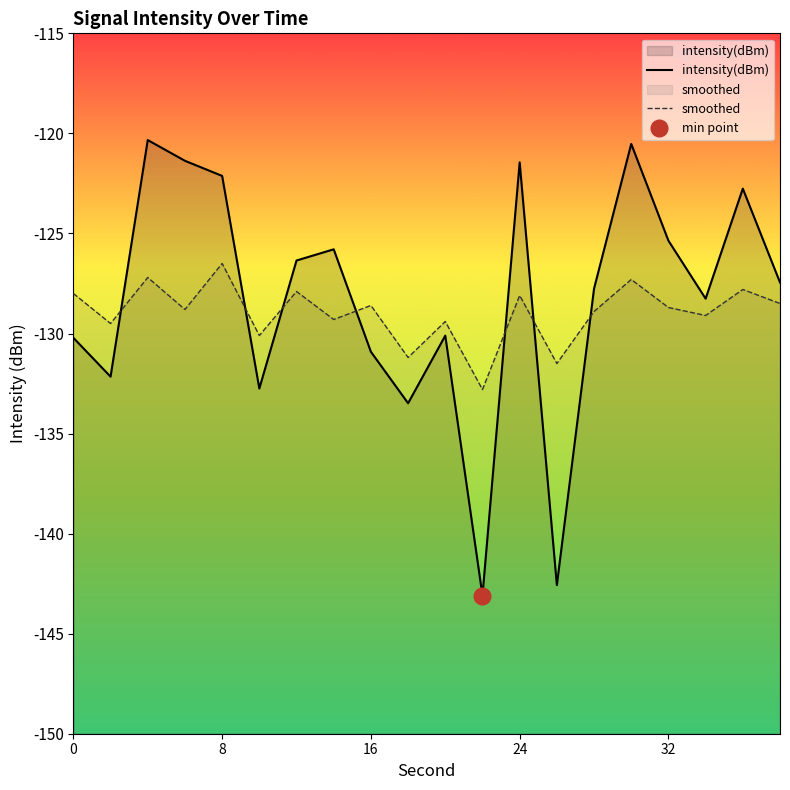

Is it true that intensity(dBm) equals -121.4 at 24?

True